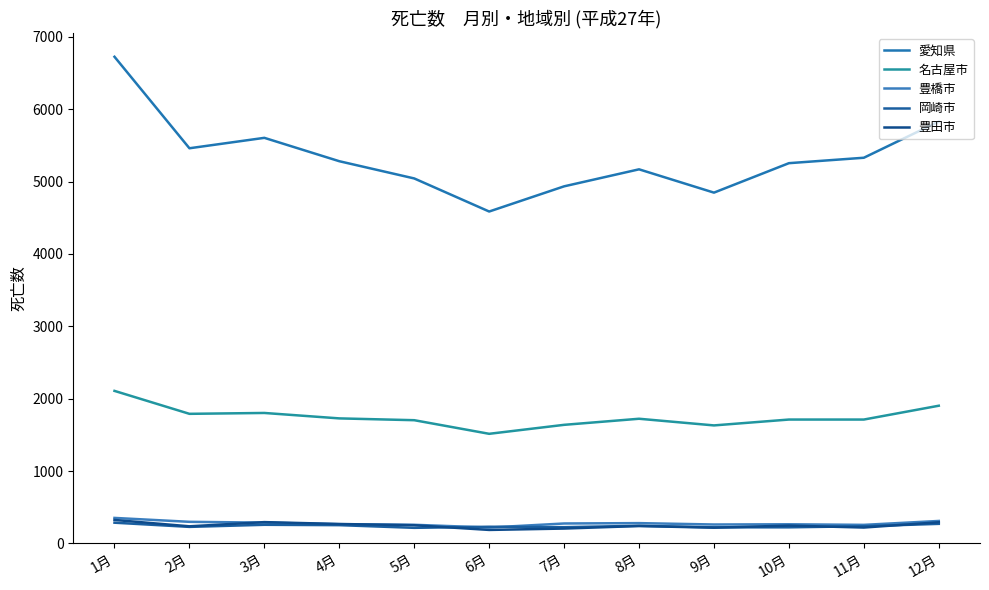

What value does the 岡崎市 series have at 8月, to the nearest 10?

240